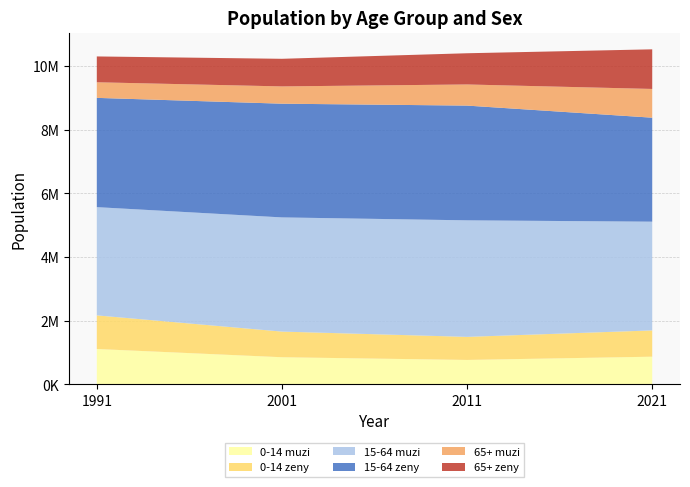

Reading left to right, extract all data points from this chart.

0-14 muzi: 1108049	849004	763949	866322
0-14 zeny: 1056387	805858	724979	825438
15-64 muzi: 3400987	3587971	3661790	3416851
15-64 zeny: 3433478	3573173	3605379	3267508
65+ muzi: 490140	543114	664125	903375
65+ zeny: 811817	867457	980711	1244673